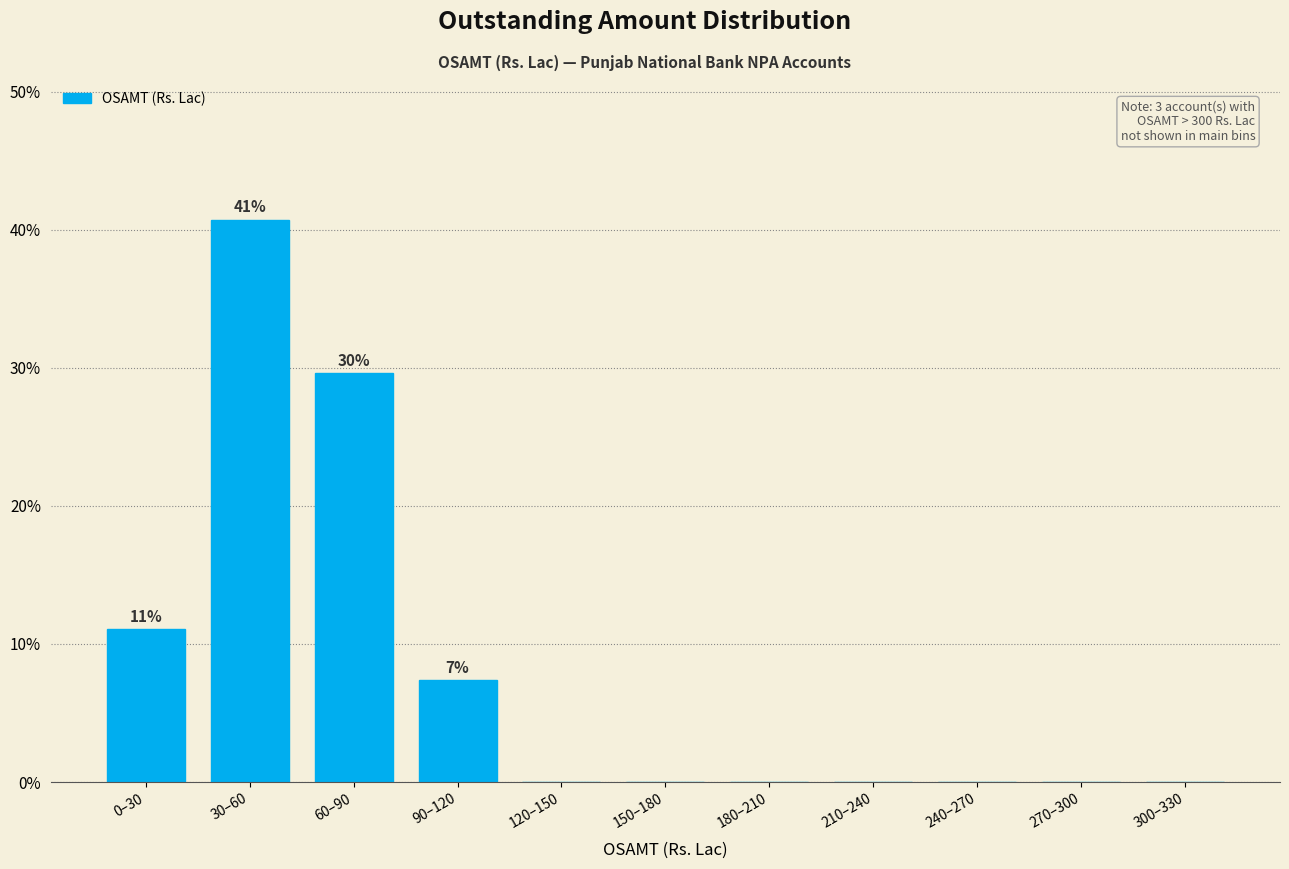

Reading right to left, list all the values displayed in this chart.

300–330=0.0	270–300=0.0	240–270=0.0	210–240=0.0	180–210=0.0	150–180=0.0	120–150=0.0	90–120=7.4	60–90=29.6	30–60=40.7	0–30=11.1